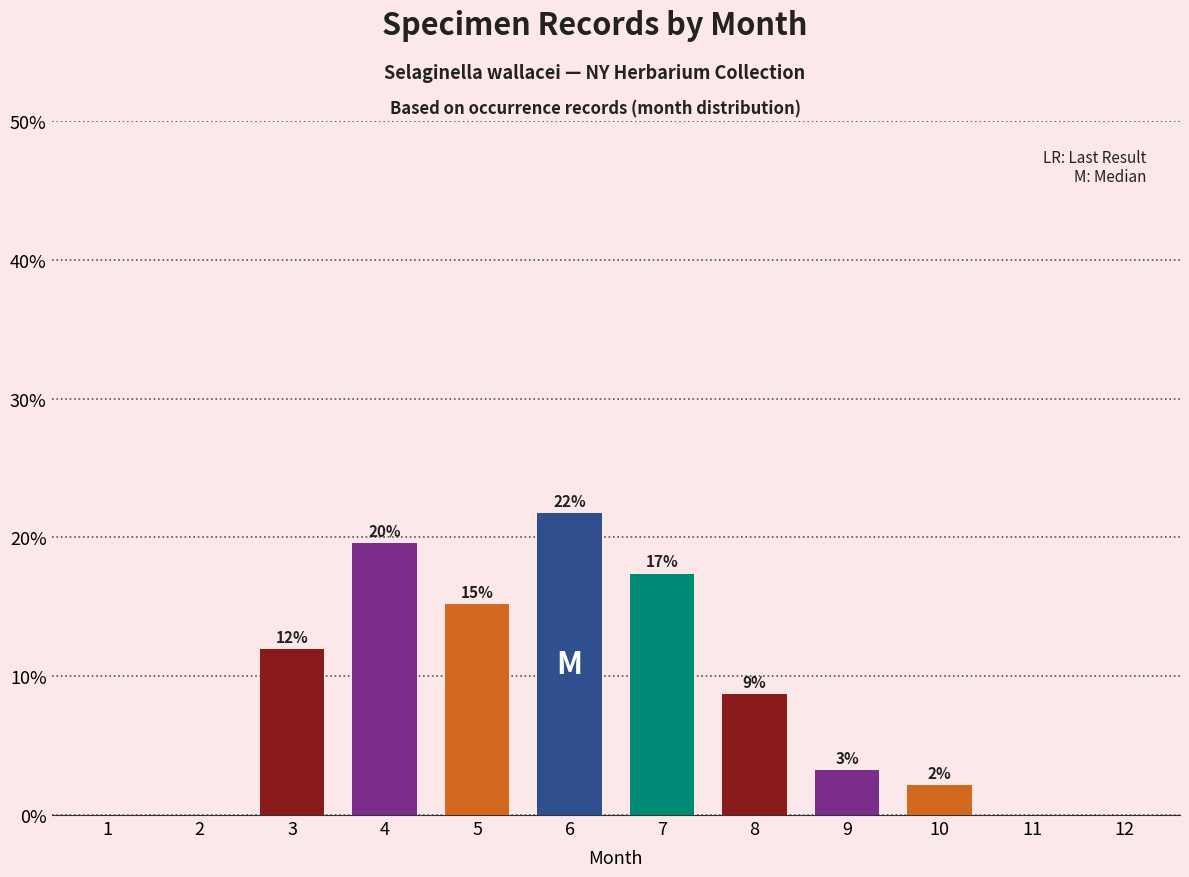

Rank the categories by value from highest to lowest.

6, 4, 7, 5, 3, 8, 9, 10, 1, 2, 11, 12